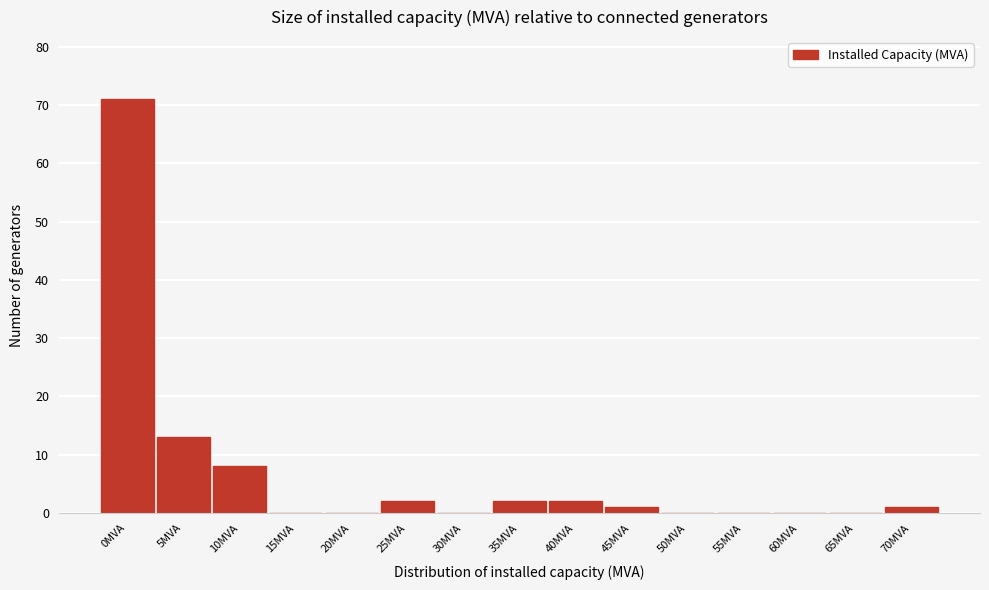

Reading left to right, extract all data points from this chart.

0MVA=71	5MVA=13	10MVA=8	15MVA=0	20MVA=0	25MVA=2	30MVA=0	35MVA=2	40MVA=2	45MVA=1	50MVA=0	55MVA=0	60MVA=0	65MVA=0	70MVA=1